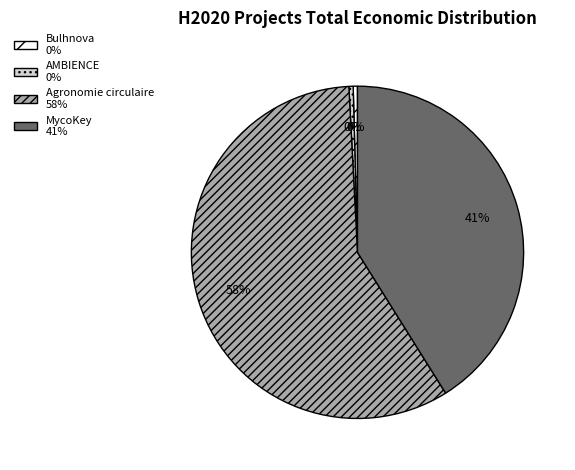

Is there any slice that represents more than half of the pie?

Yes